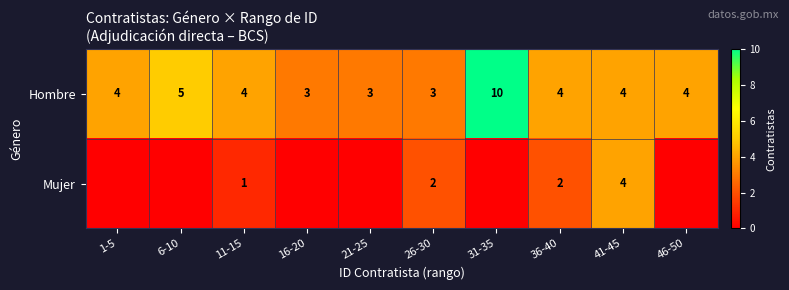

List the labels in order of row_0 value, largest first.

31-35, 6-10, 1-5, 11-15, 36-40, 41-45, 46-50, 16-20, 21-25, 26-30